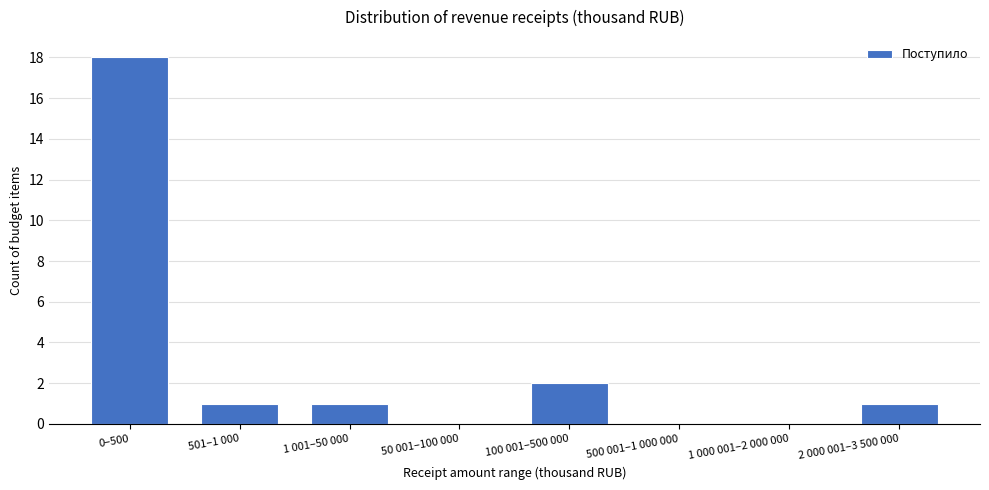

Reading left to right, list all the values displayed in this chart.

0–500=18	501–1 000=1	1 001–50 000=1	50 001–100 000=0	100 001–500 000=2	500 001–1 000 000=0	1 000 001–2 000 000=0	2 000 001–3 500 000=1